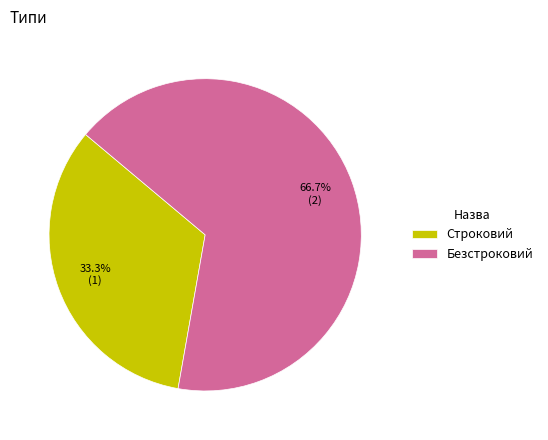

Which category has the biggest portion of the pie?

Безстроковий